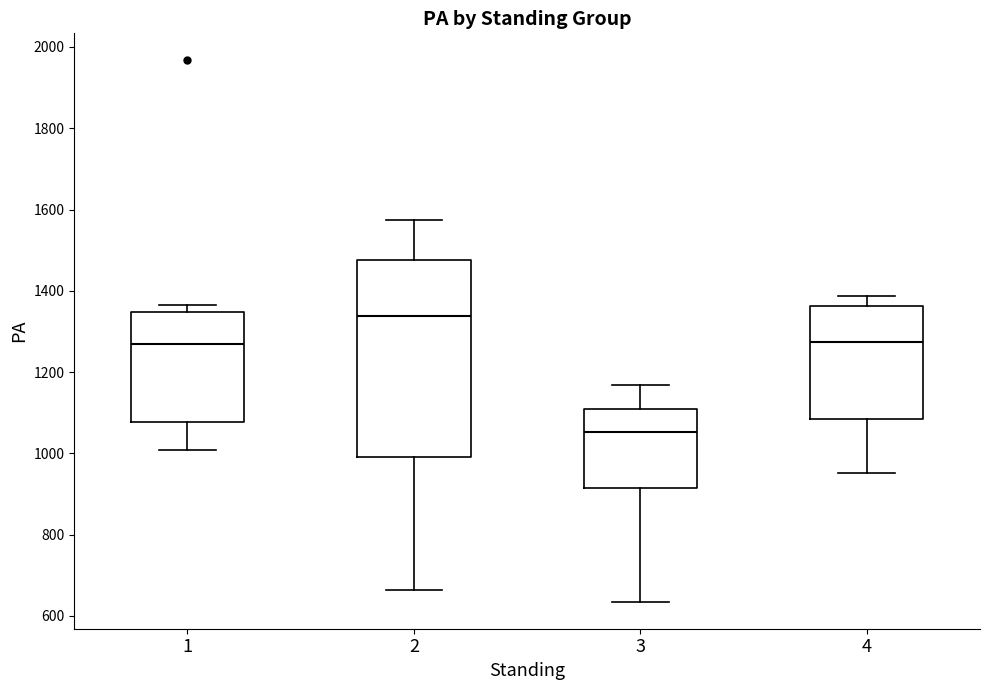

Which box has the highest median line?

2